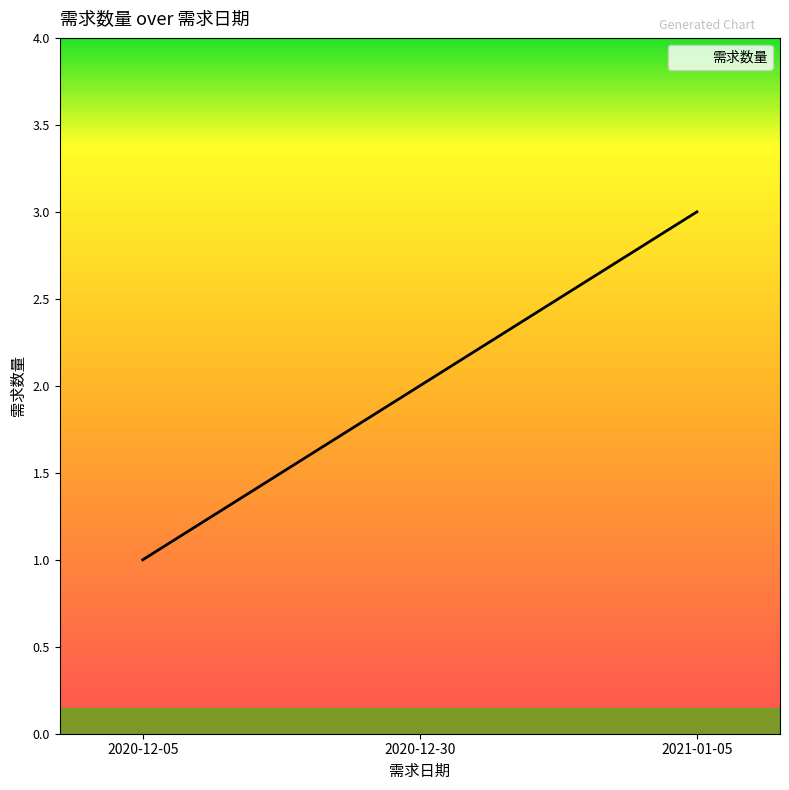

How many lines are shown in the chart?

1